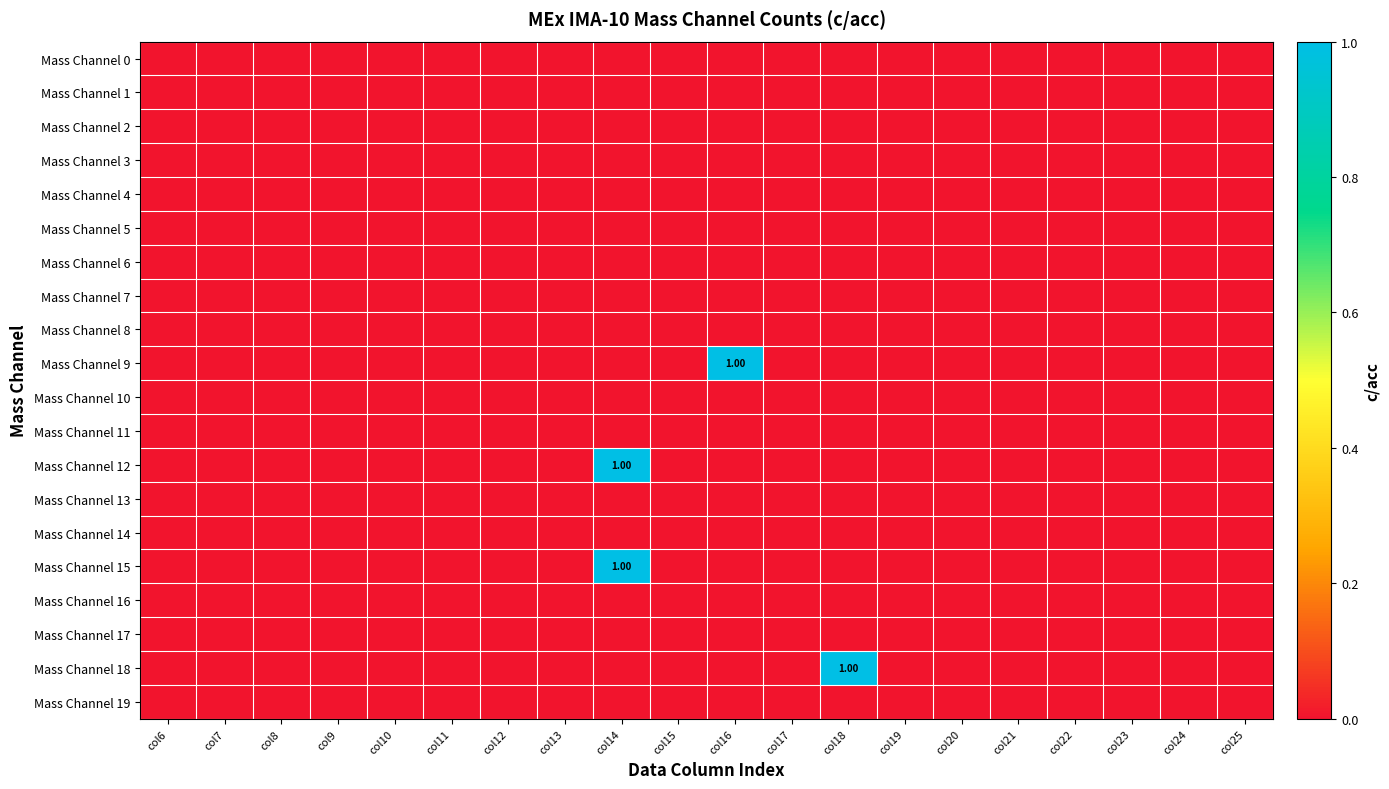

List the labels in order of Mass Channel 19 value, largest first.

col6, col7, col8, col9, col10, col11, col12, col13, col14, col15, col16, col17, col18, col19, col20, col21, col22, col23, col24, col25